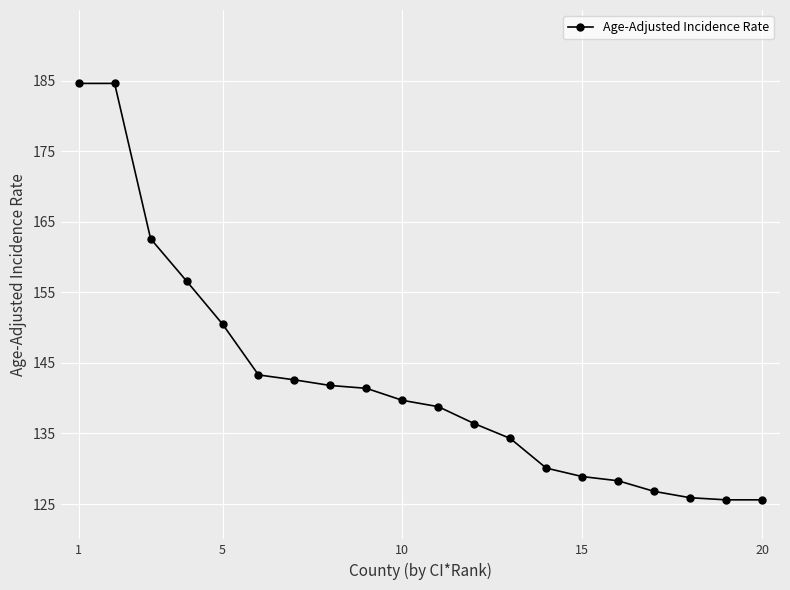

How many distinct data groups are displayed?

1